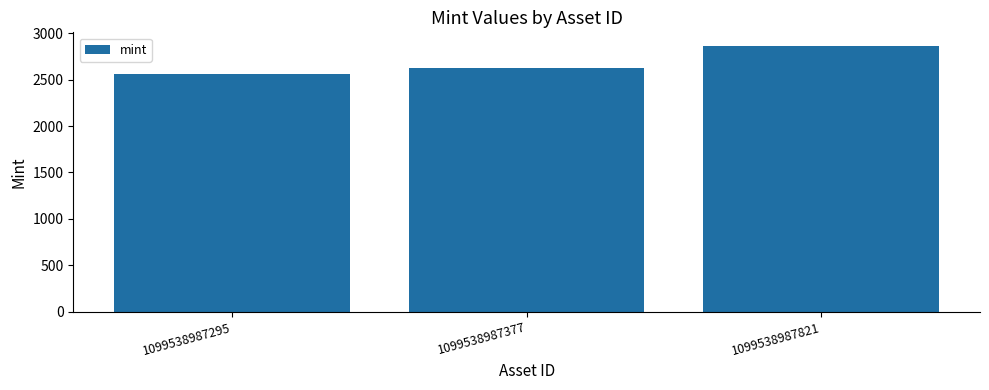

Which has a higher value, 1099538987377 or 1099538987295?

1099538987377